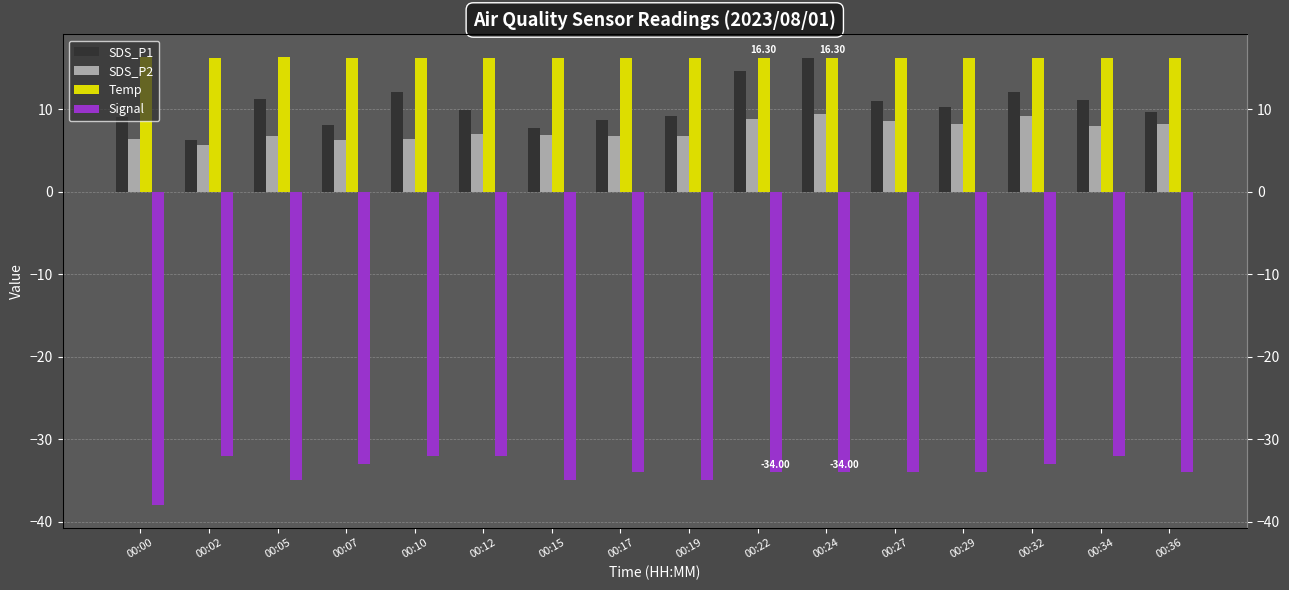

Is it true that SDS_P2 equals 12.9 at 00:36?

False